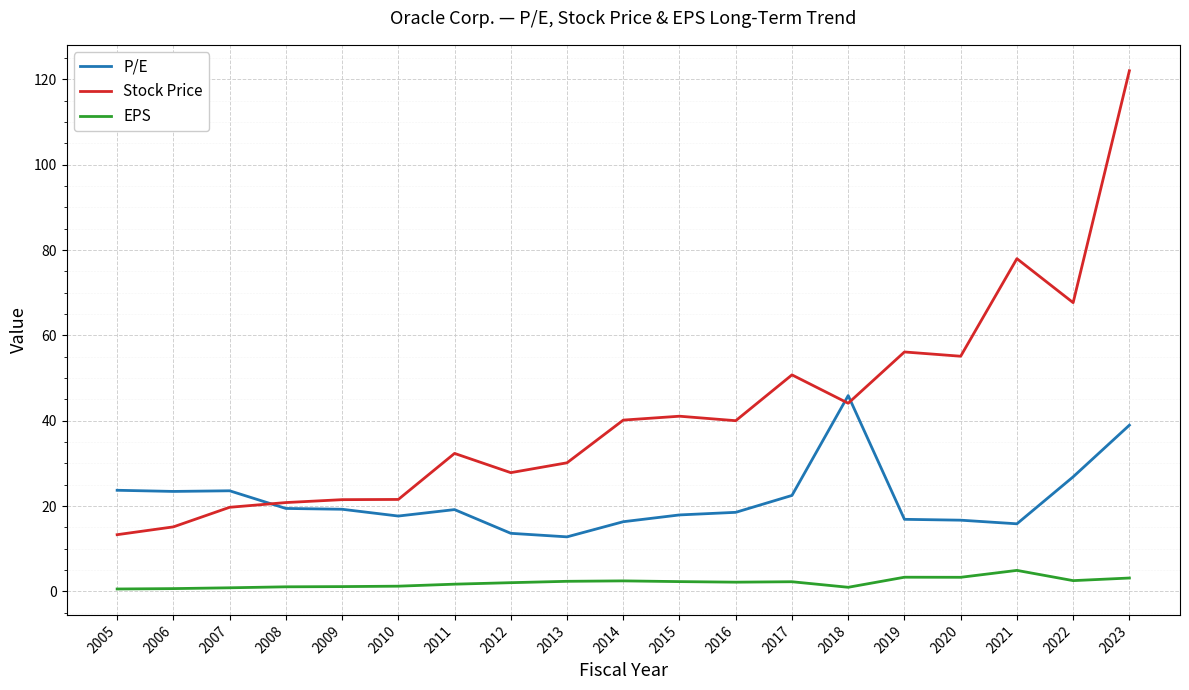

True or false: EPS and Stock Price intersect in this chart.

False